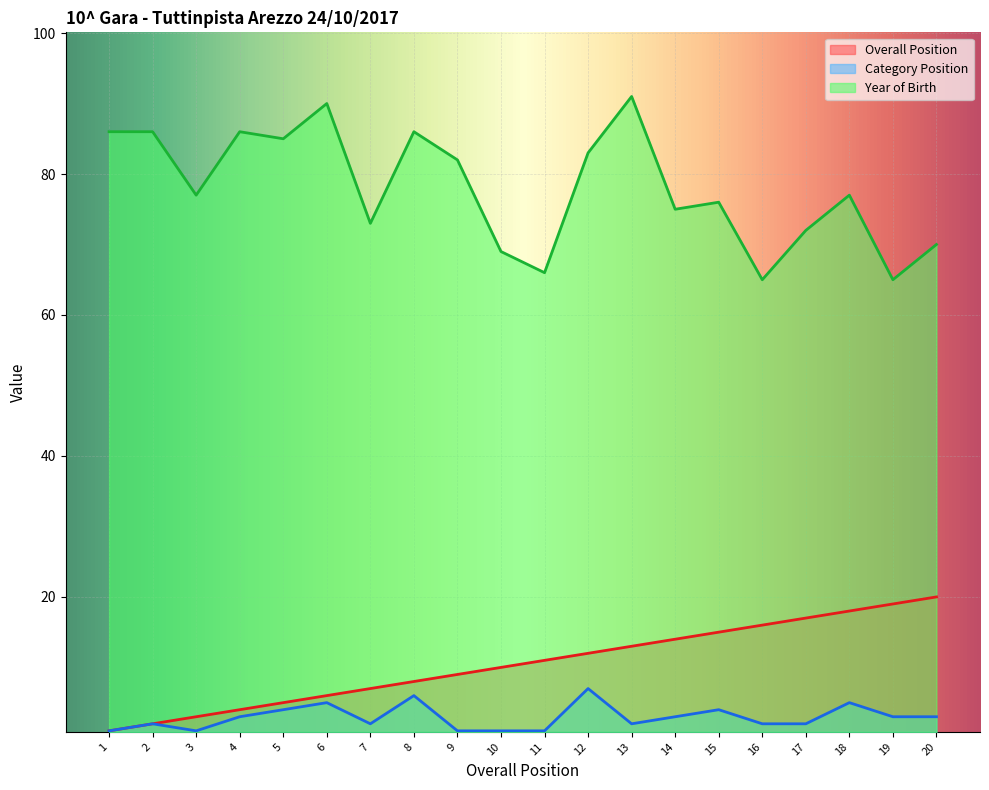

At which category does the chart reach its minimum across all series?

1